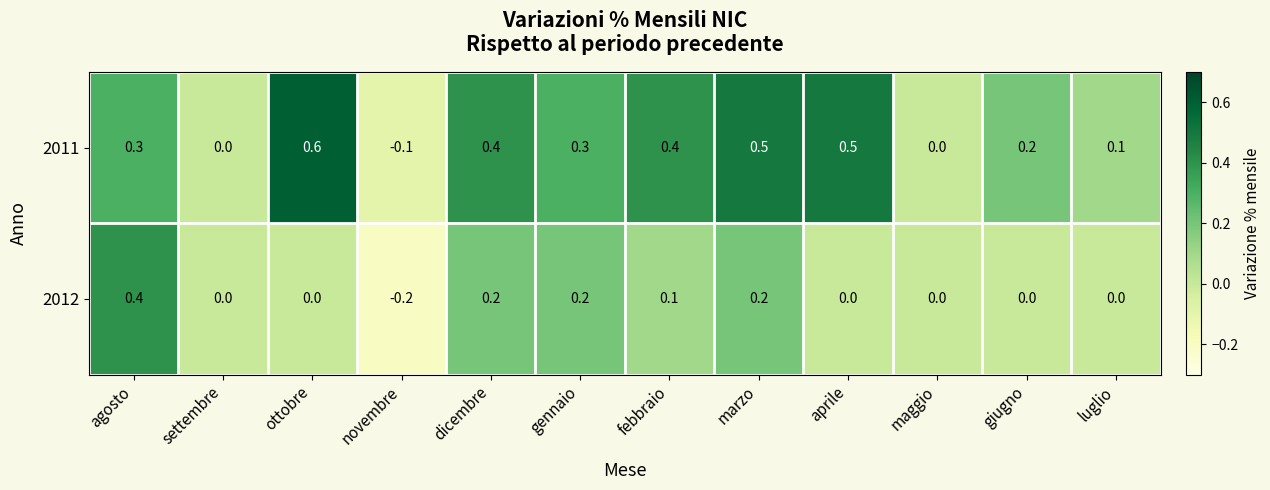

Where does the 2011 series first go above 0?

agosto